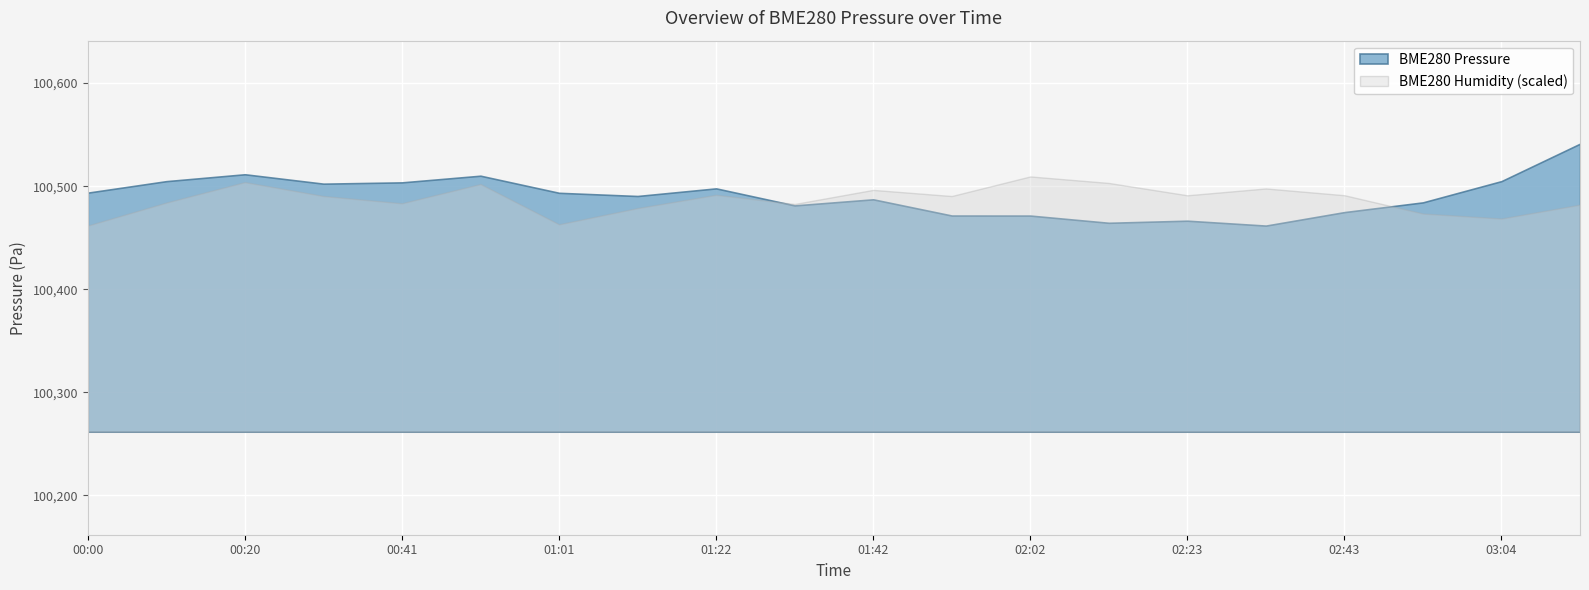

What is the spread (max minus min) of values at 02:23?

24.6